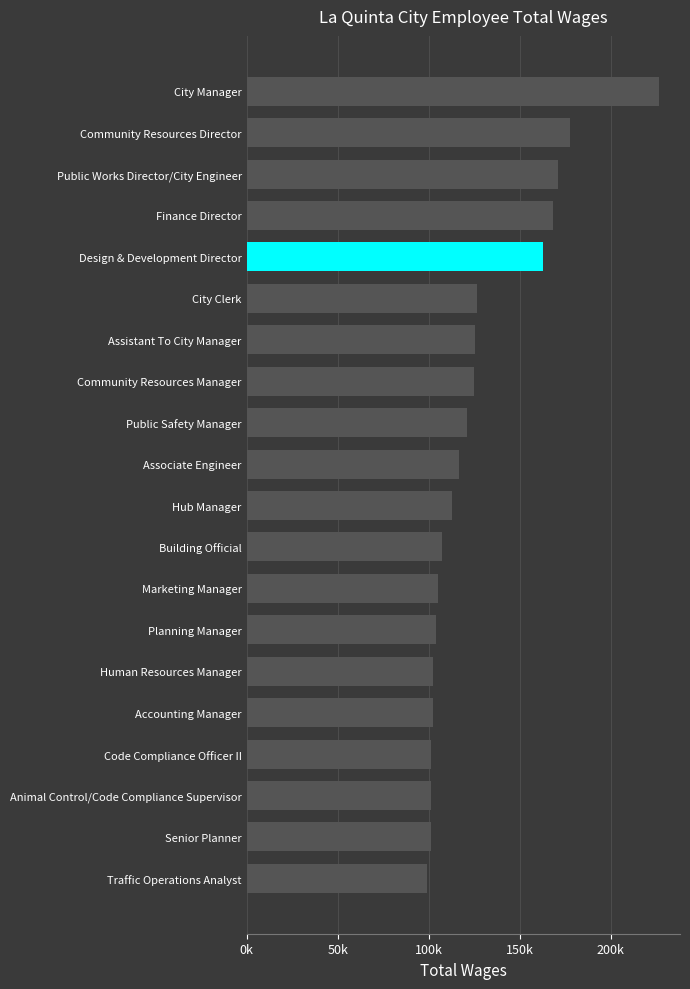

Does the chart contain stacked bars?

No